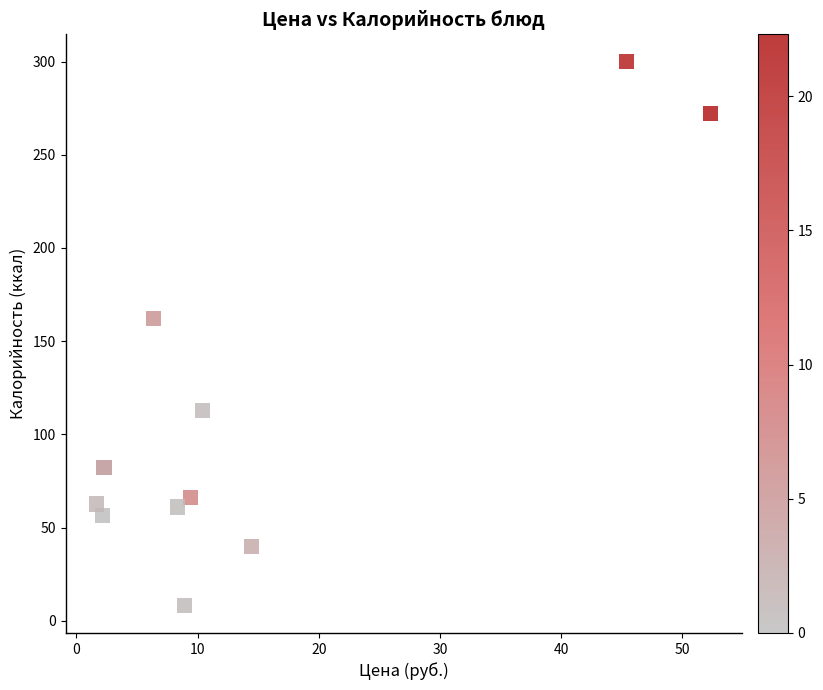

What Y value in the scatter plot is closest to 154?

162.0